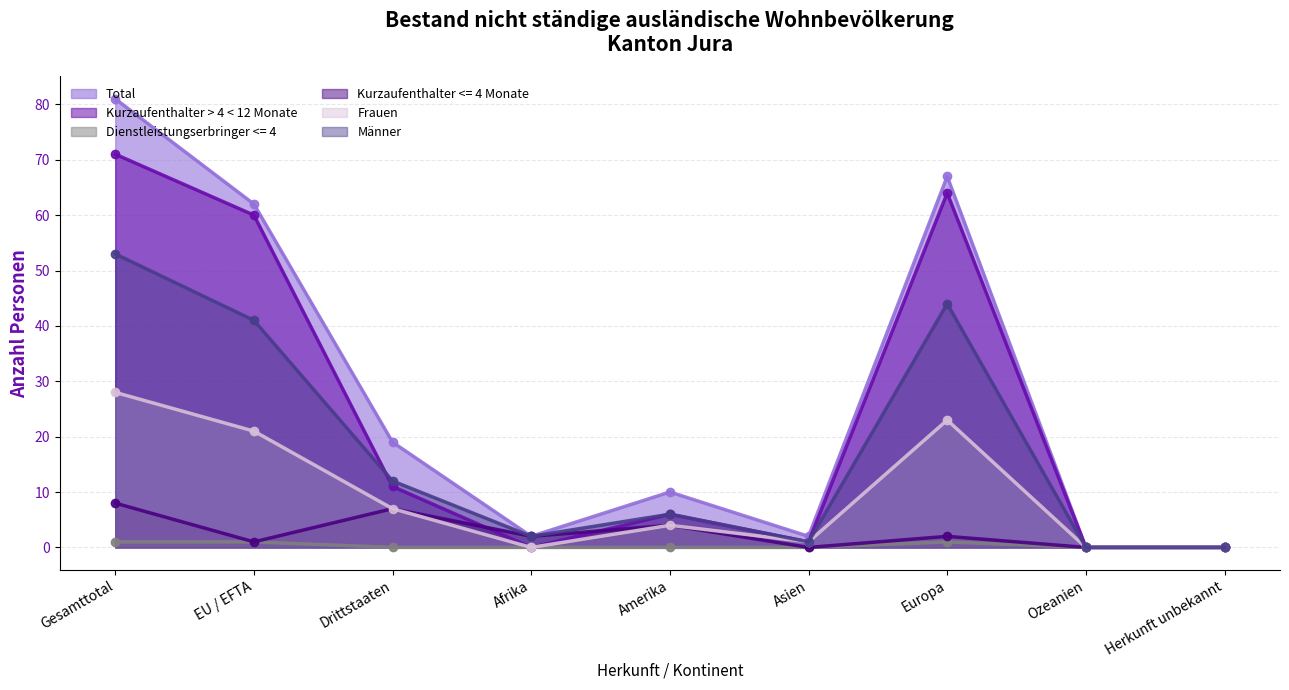

What is the spread (max minus min) of values at EU / EFTA?

61